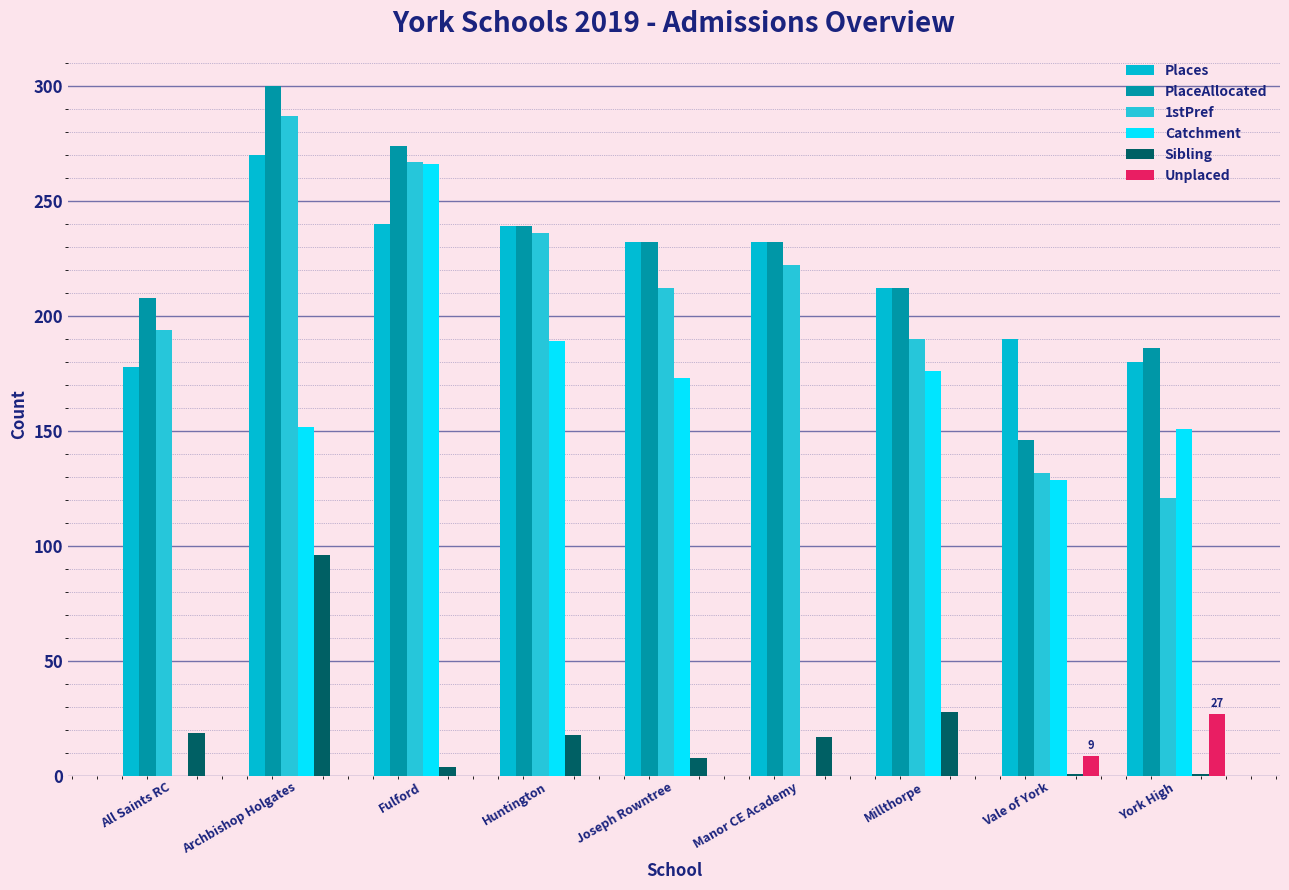

How many groups of bars are there?

9